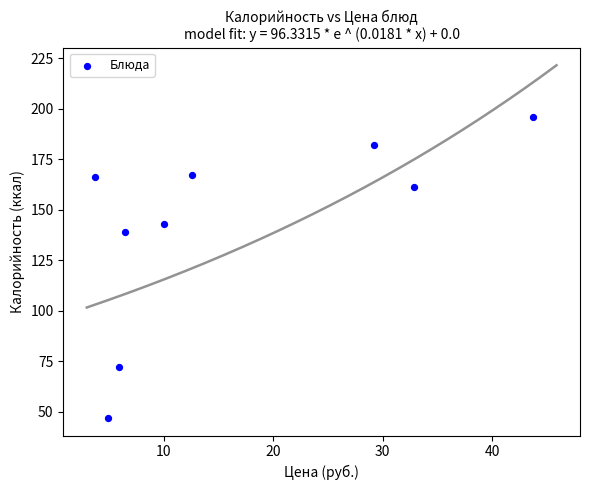

What Y value in the scatter plot is closest to 121?

139